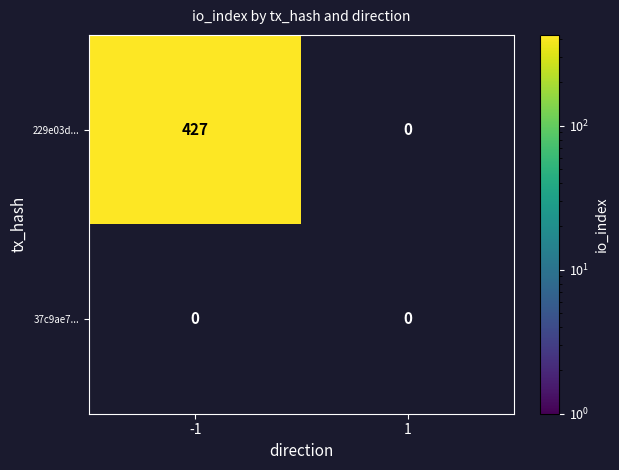

How many values in 229e03d090bcab069dc65cc57b9ca93d10ef095 are above zero?

1